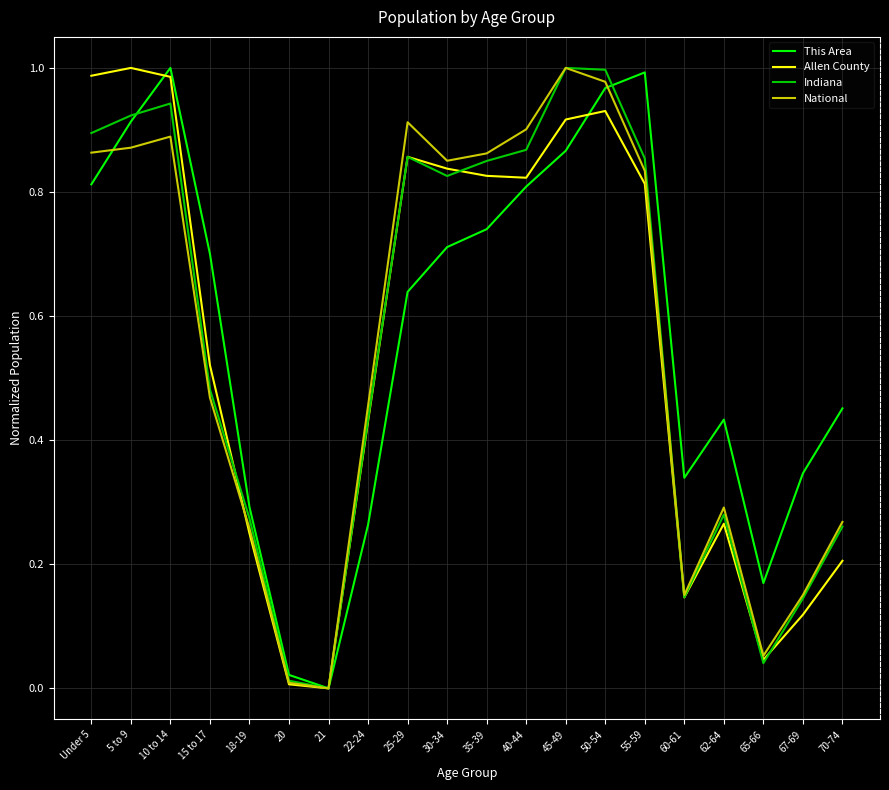

Which category has the highest value in the National series?

45-49